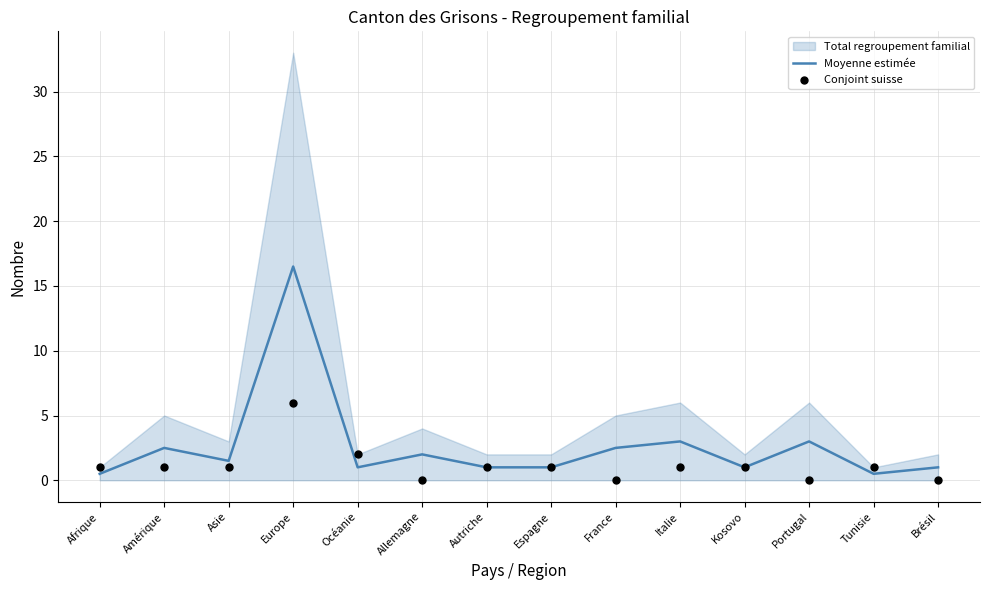

Read the Moyenne estimée value at Allemagne.

2.0